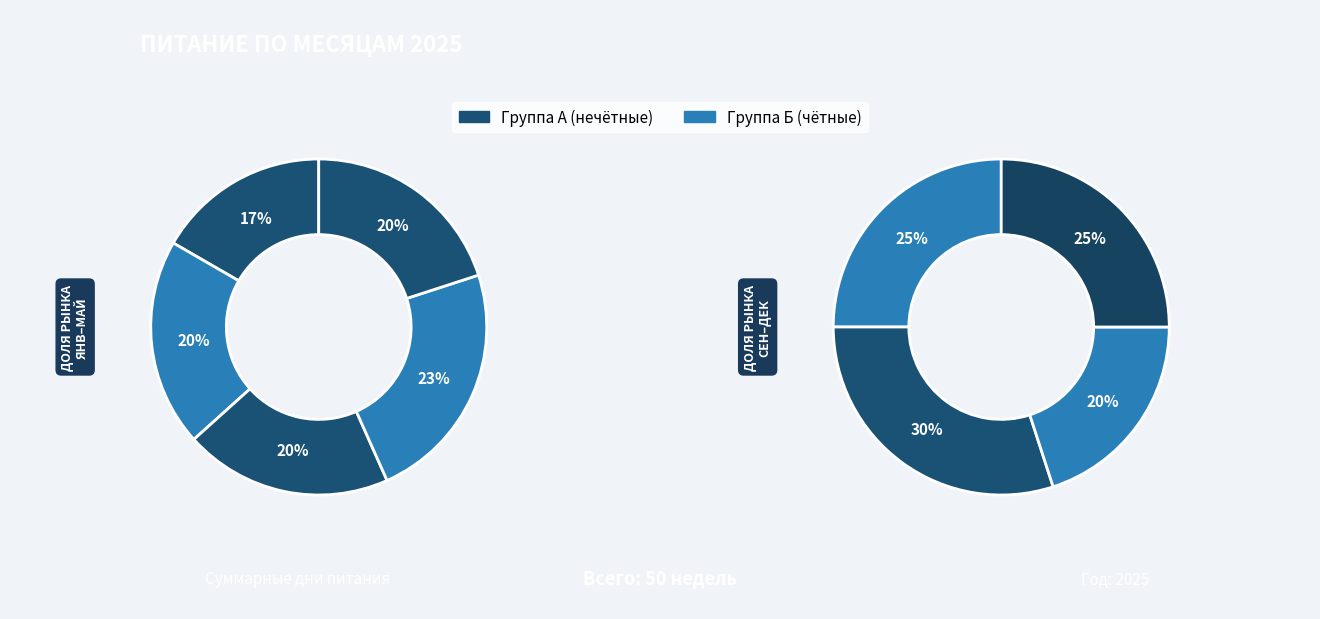

Do февраль and апрель together represent more than half of the pie?

No